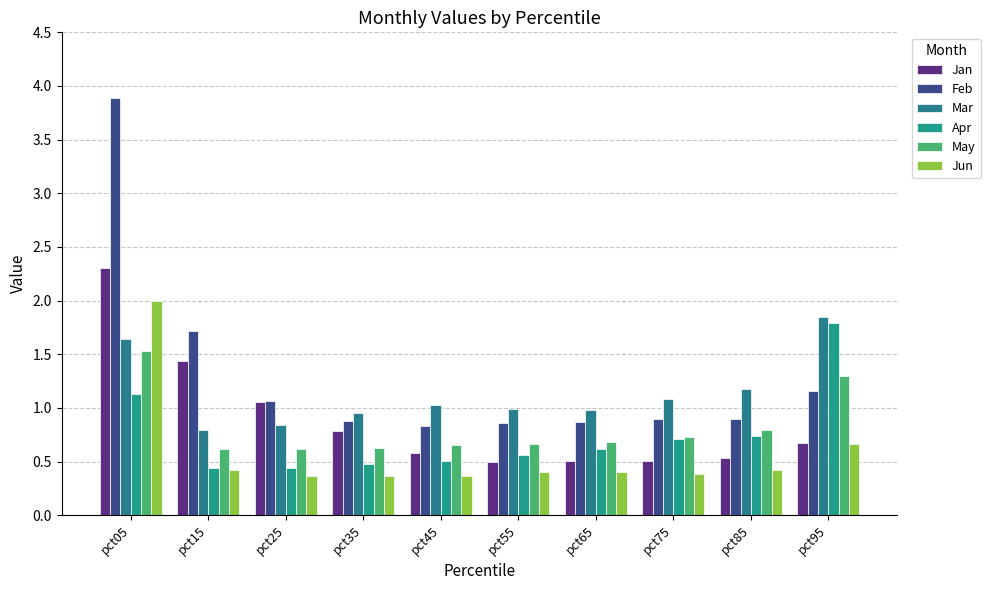

What is the difference between the highest and lowest values at pct75?

0.7